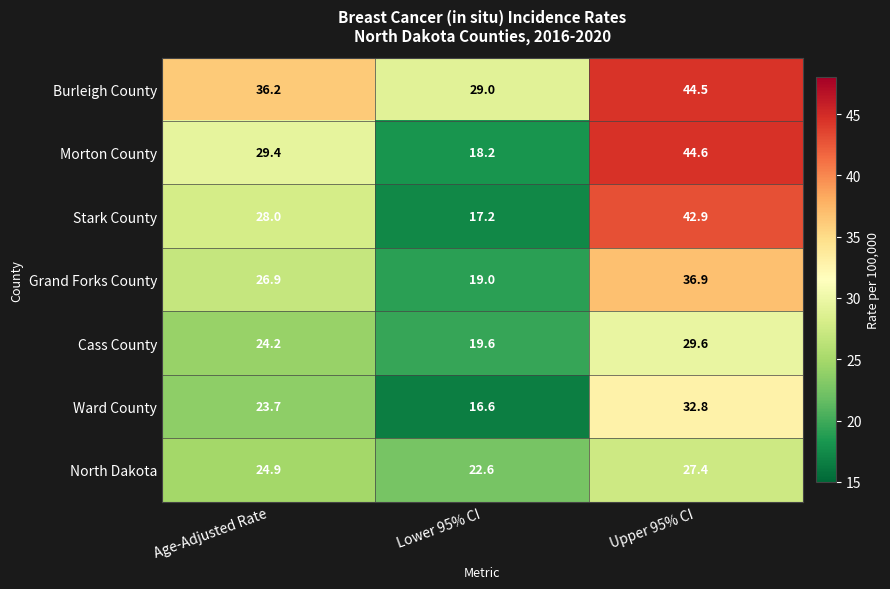

The value of Stark County at Age-Adjusted Rate is 28.0. True or false?

True